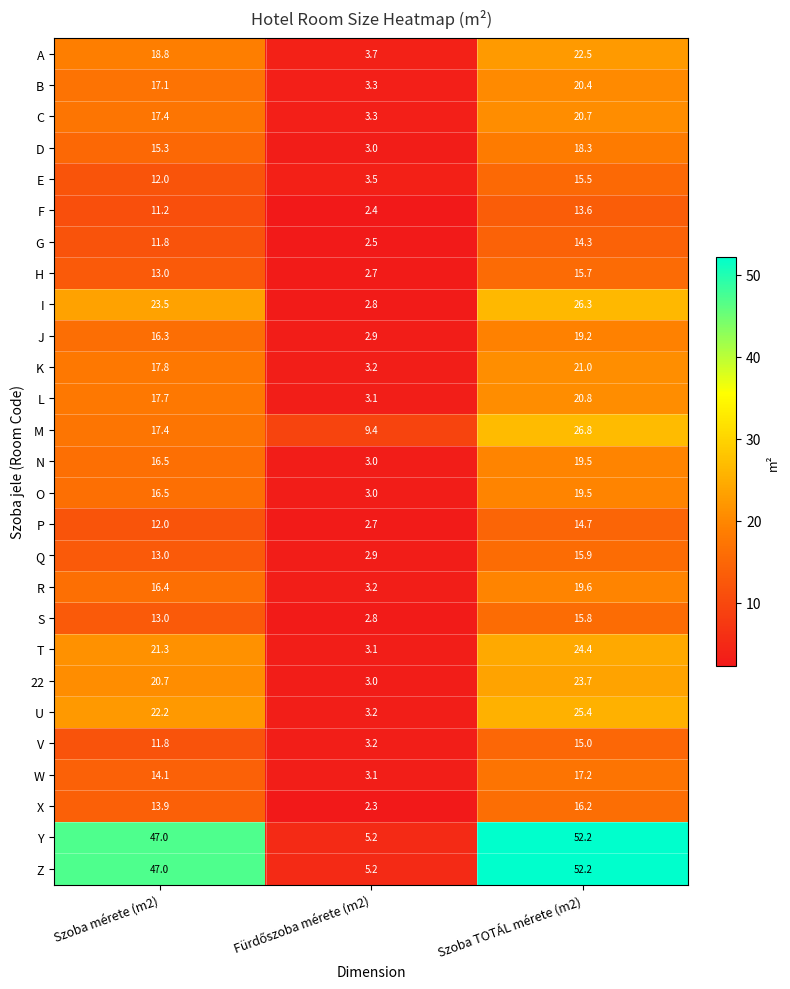

Where is R nearest to the value 11?

Szoba mérete (m2)